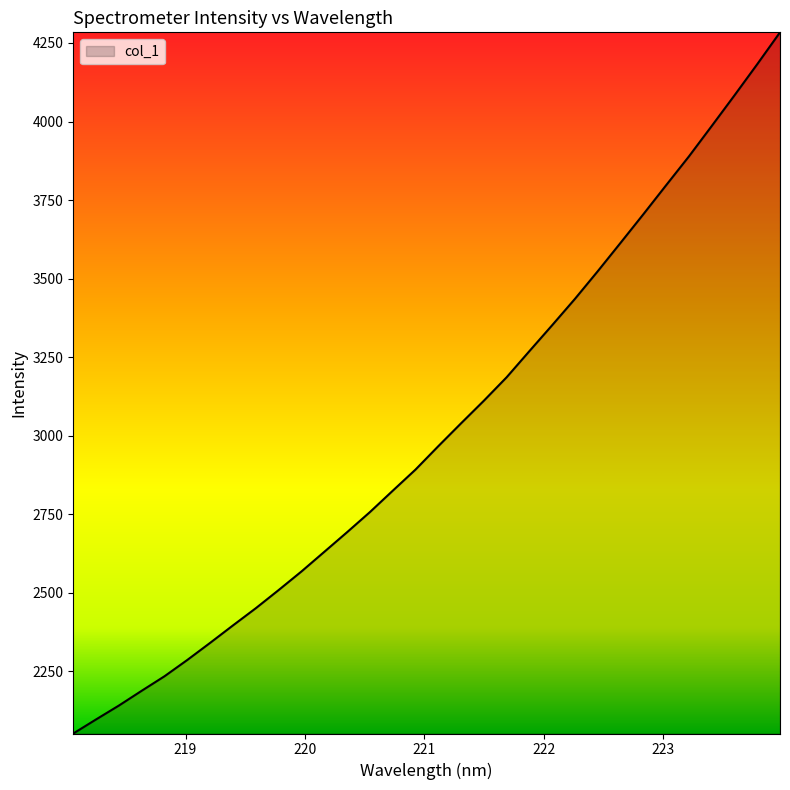

Count the number of values greater than 2966.

16